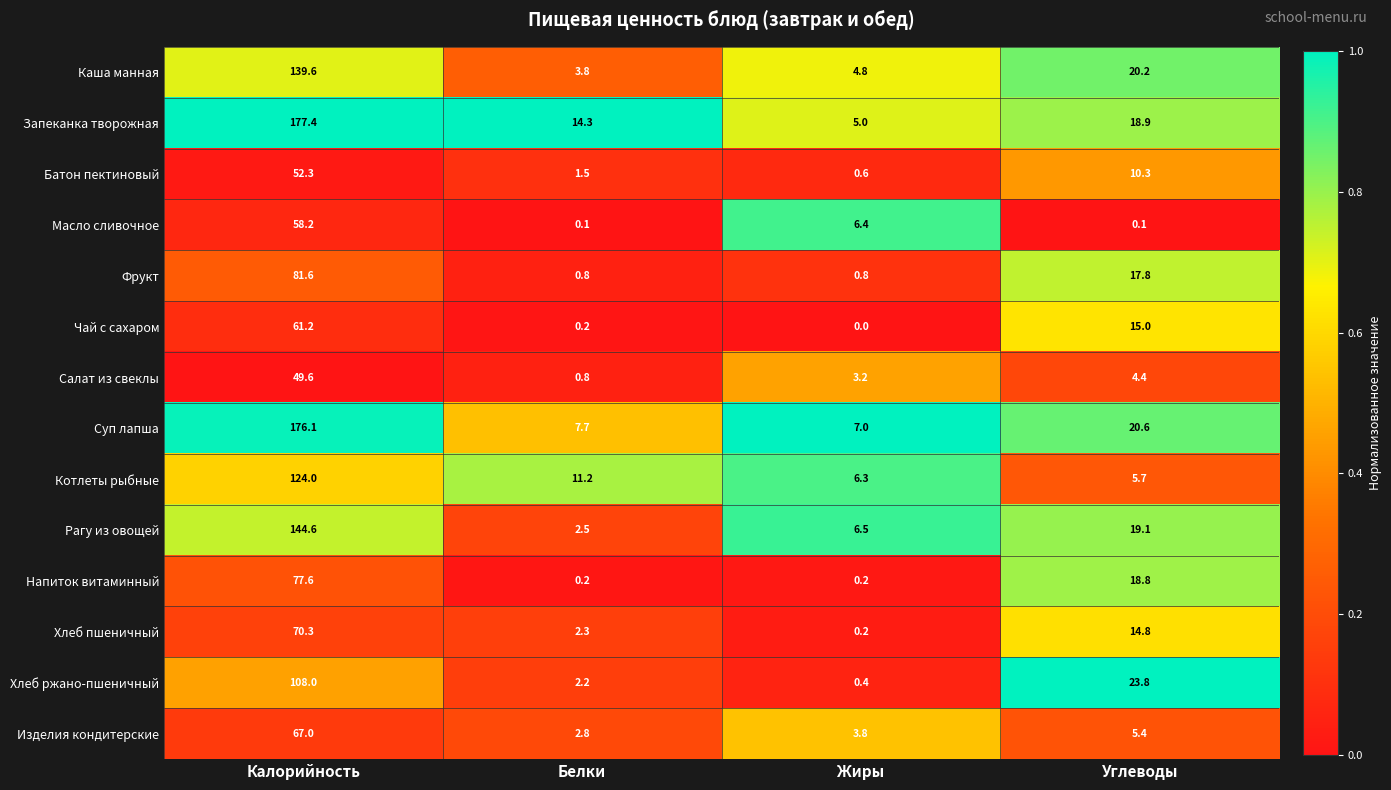

What is the sum of the Масло сливочное values at Углеводы and Жиры?

6.5